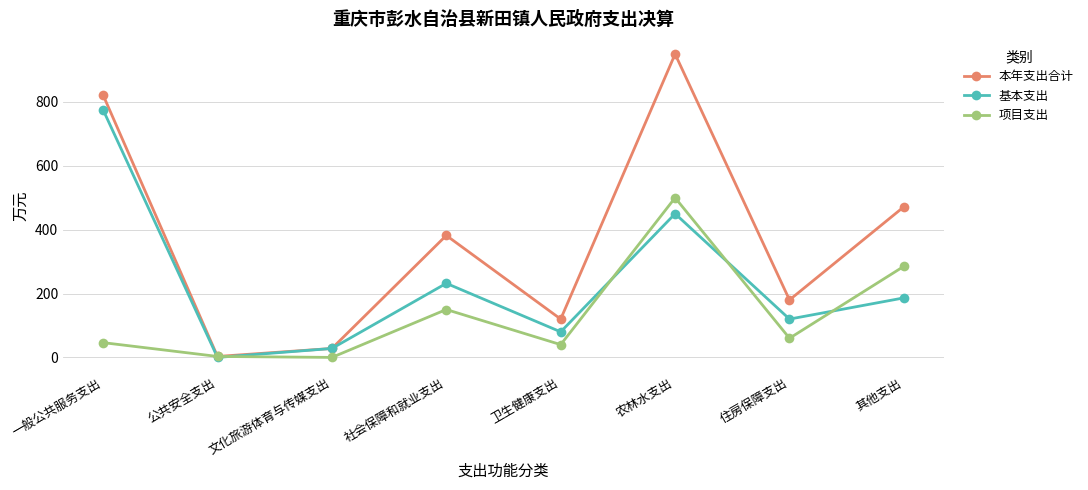

What is the highest value of the 项目支出 series?

500.0